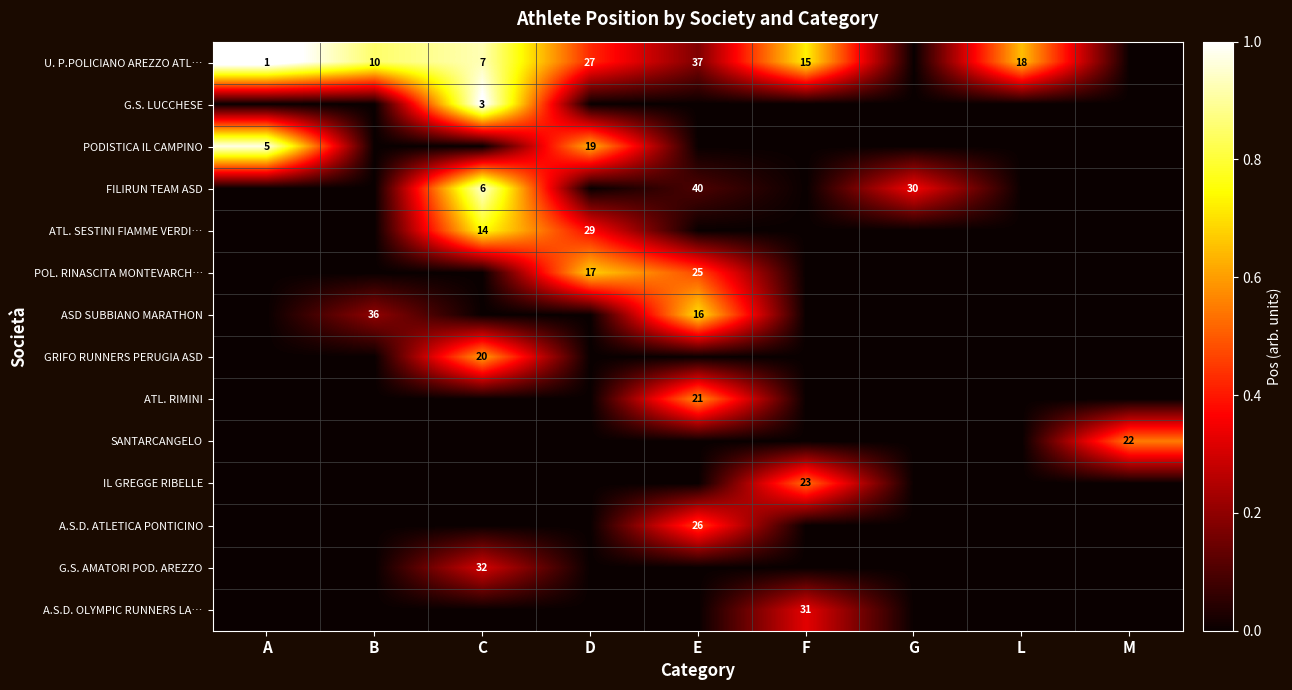

How many positive values does the U. P.POLICIANO AREZZO ATL… series have?

7